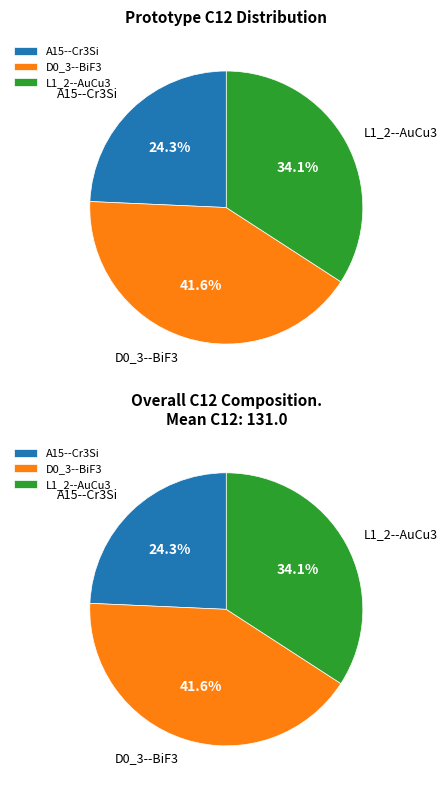

True or false: A15--Cr3Si accounts for 24% of the total.

True